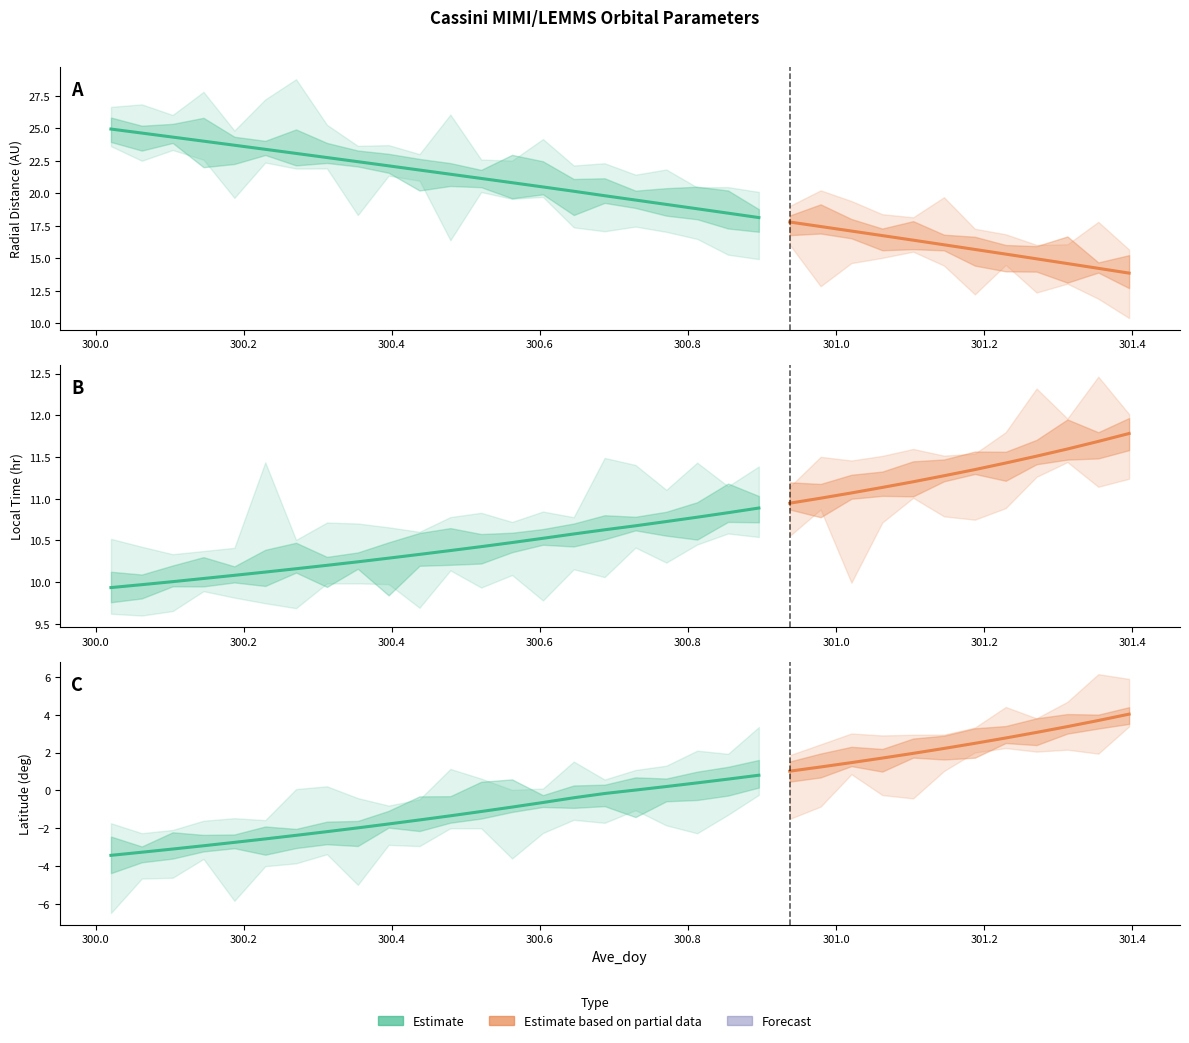

True or false: Latitude and Local_Time cross at least once.

False